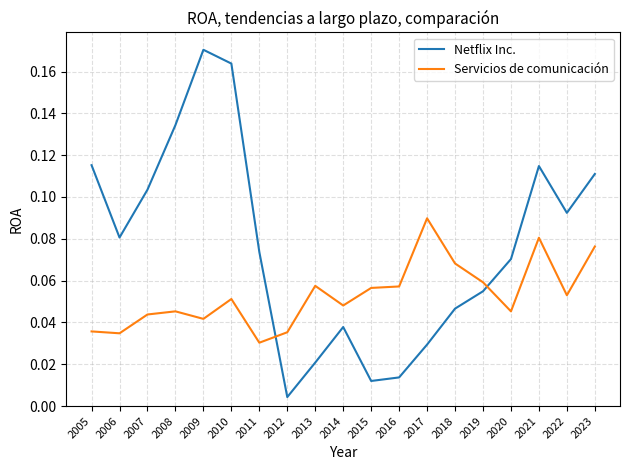

List the series in order of their peak value, highest first.

Netflix Inc., Servicios de comunicación